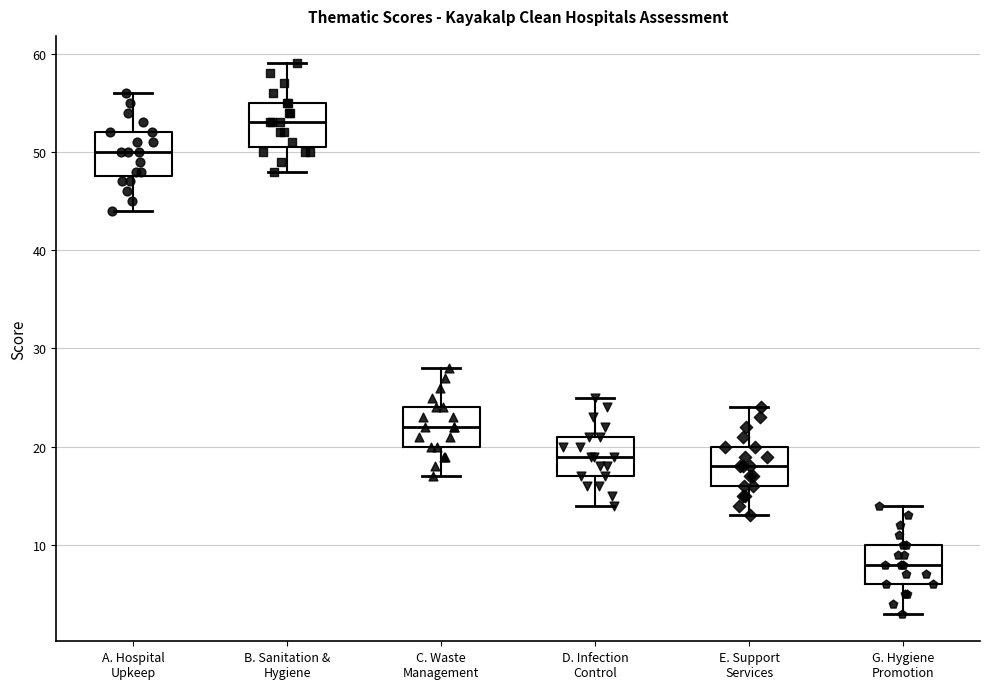

Where is the lower edge of the box for A. Hospital Upkeep on the y-axis? The values are not printed on the chart, so give them approximately, as read against the axis.

48